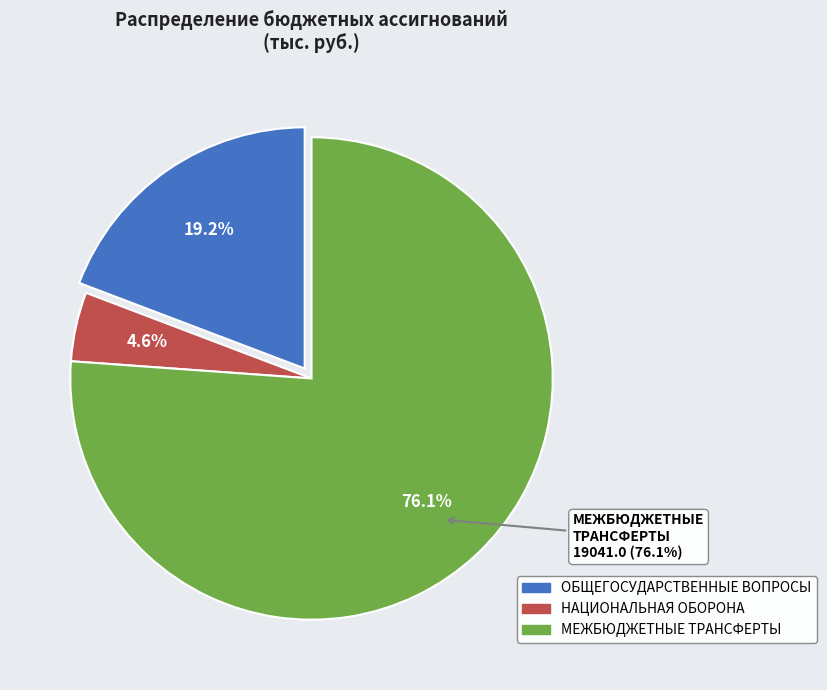

Which category has the smallest portion of the pie?

НАЦИОНАЛЬНАЯ ОБОРОНА